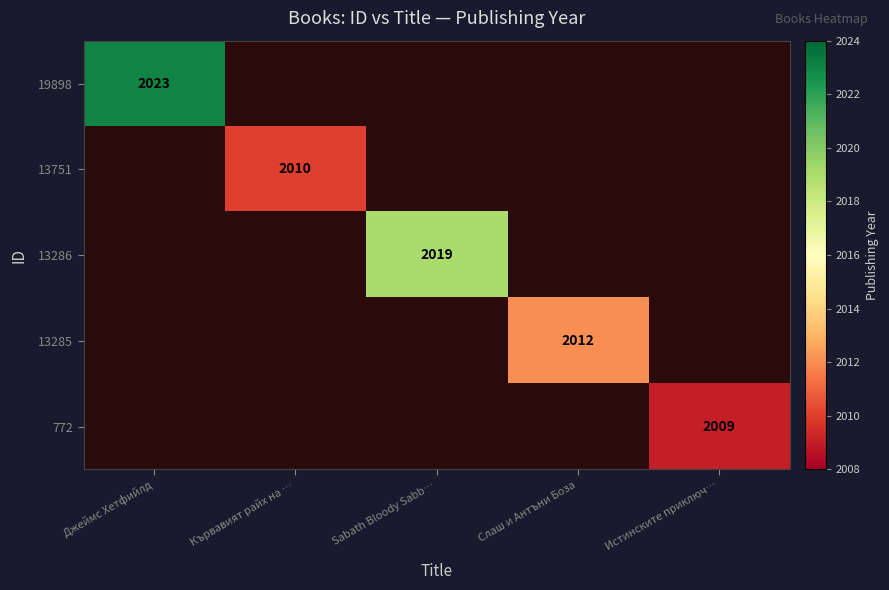

The 13286 series shows 2019 at Sabath Bloody Sabb…. True or false?

True